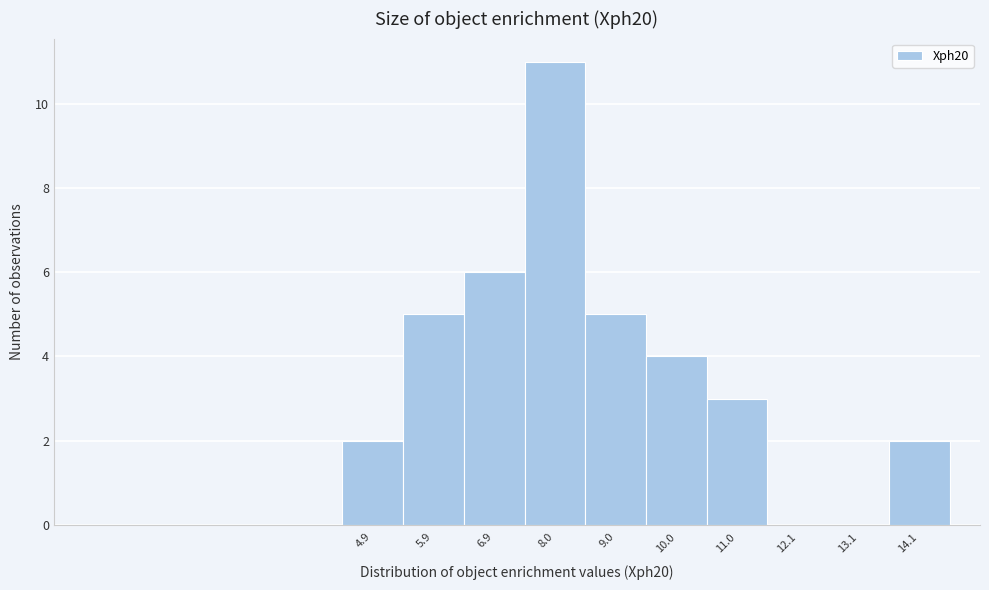

Reading left to right, list all the values displayed in this chart.

4.9=2	5.9=5	6.9=6	8.0=11	9.0=5	10.0=4	11.0=3	12.1=0	13.1=0	14.1=2